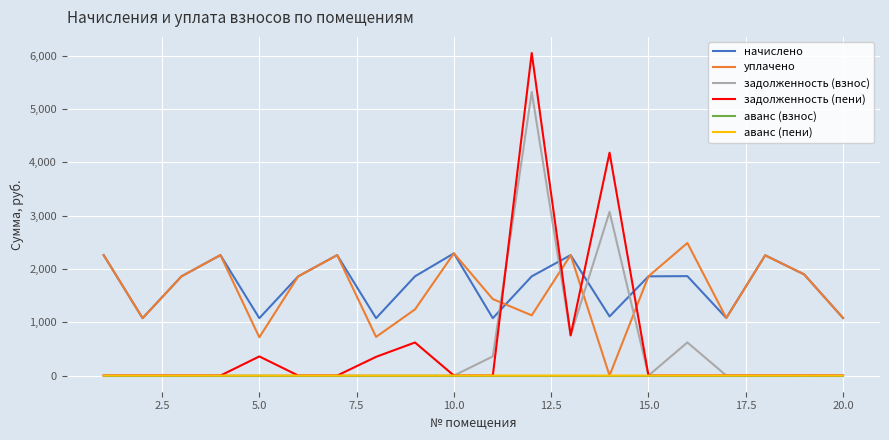

Count the number of categories in the chart.

20